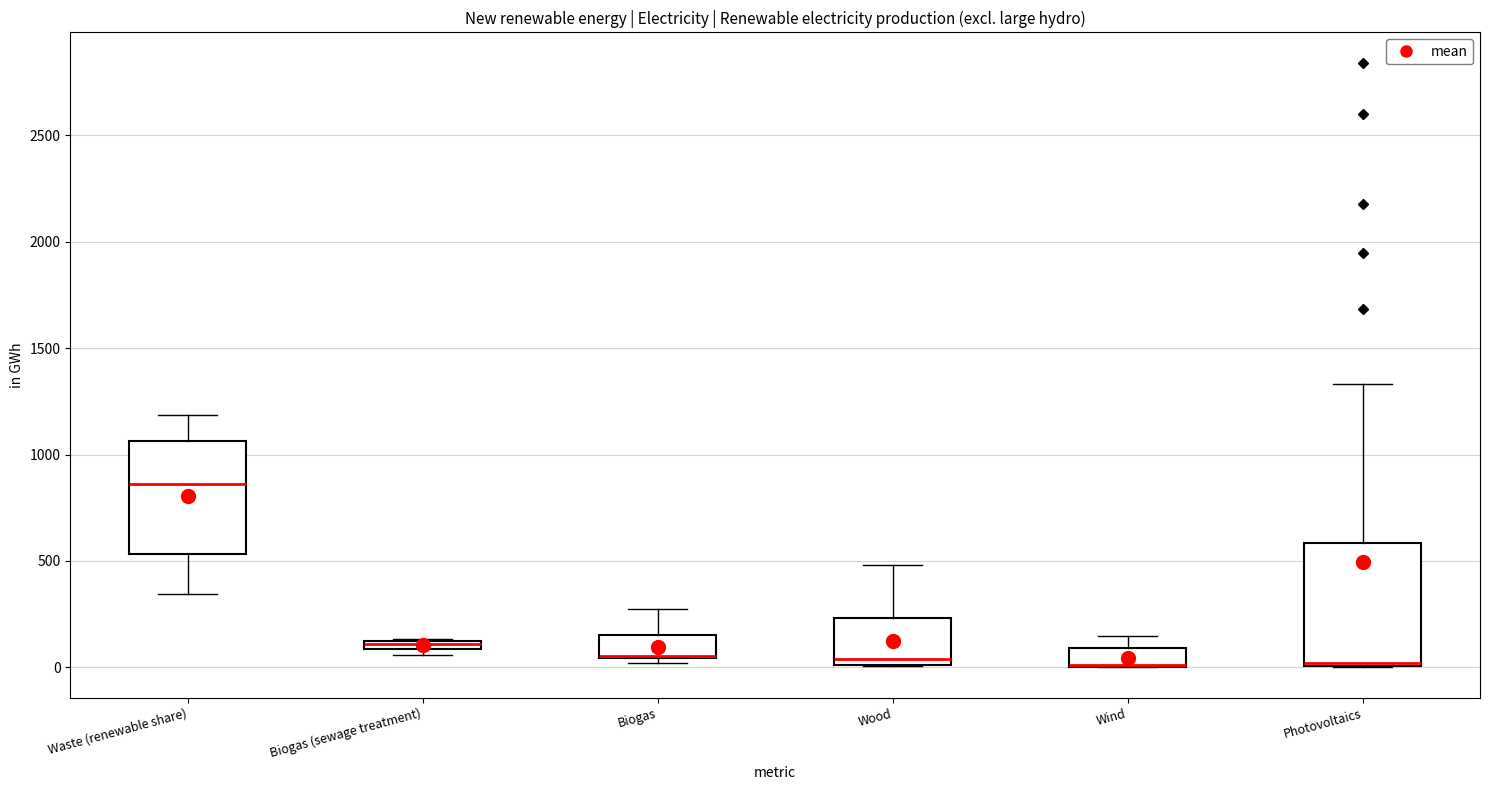

Where is the upper edge of the box for Biogas (sewage treatment) on the y-axis? The values are not printed on the chart, so give them approximately, as read against the axis.

150